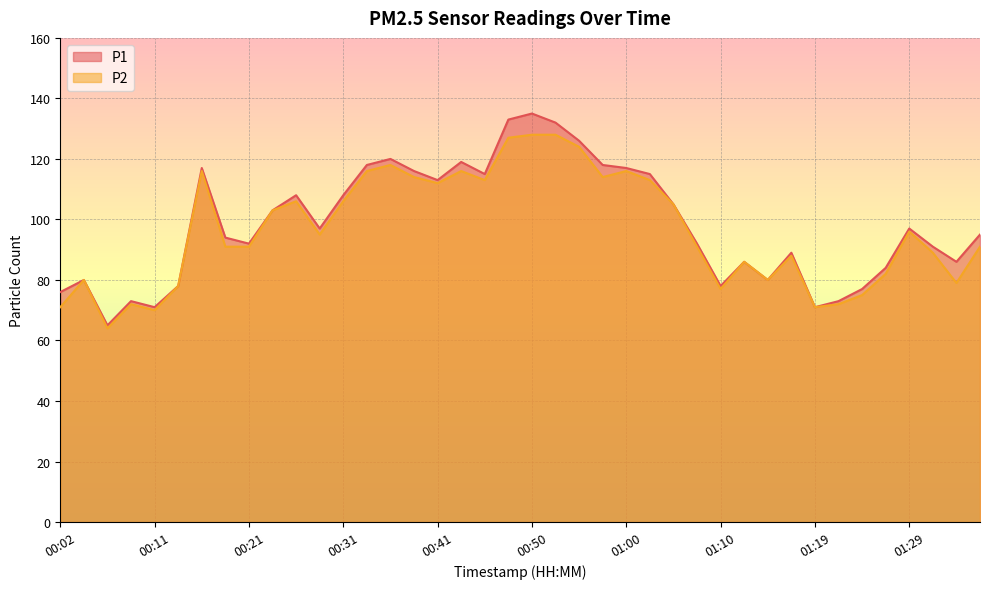

List the series in order of their peak value, lowest first.

P2, P1